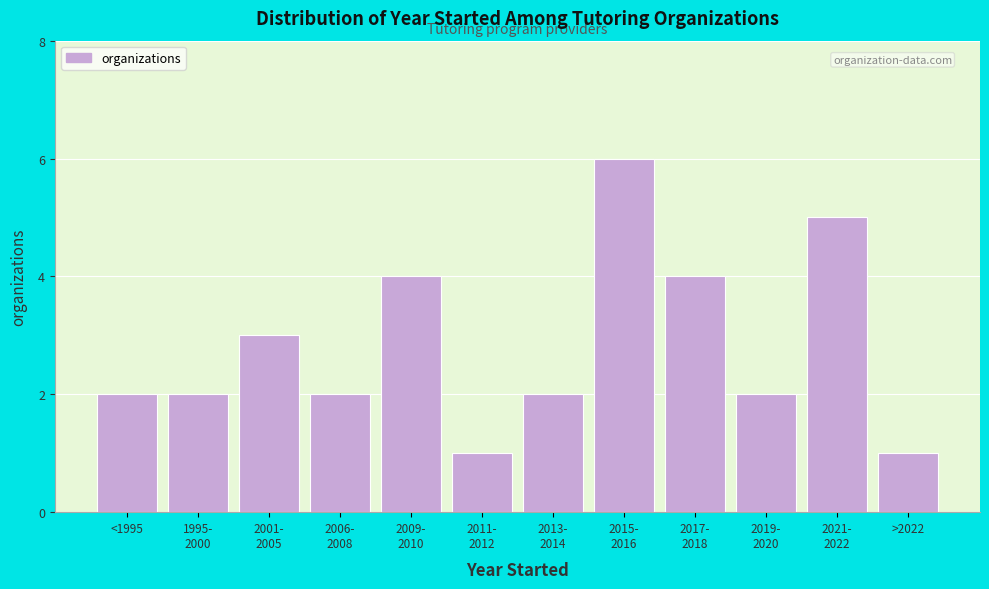

Reading left to right, transcribe all the data shown in this chart.

2	2	3	2	4	1	2	6	4	2	5	1